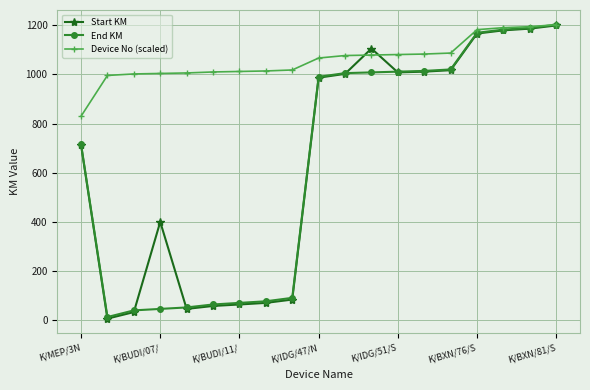

Which series has the widest spread of values?

Start KM